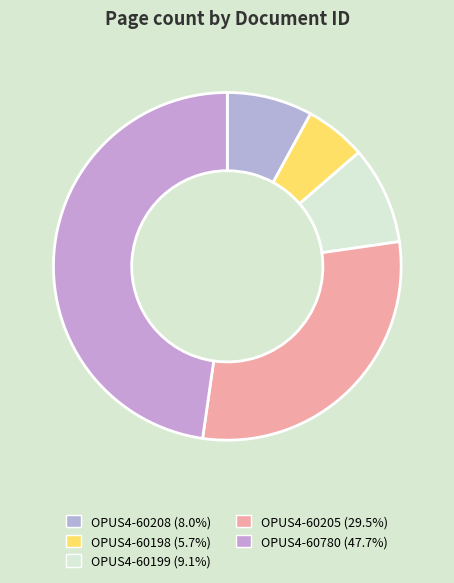

Is it true that OPUS4-60208 is 1% of the pie?

False